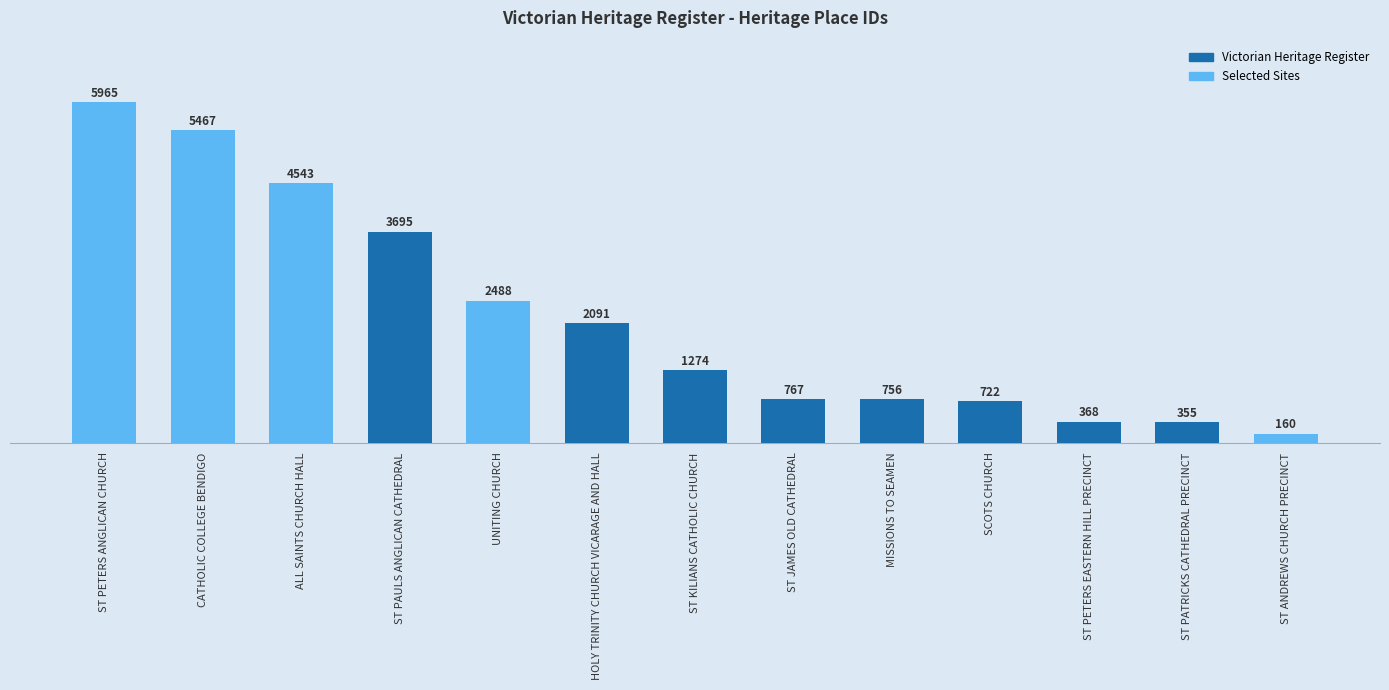

What is the label of the 10th bar from the left?

SCOTS CHURCH